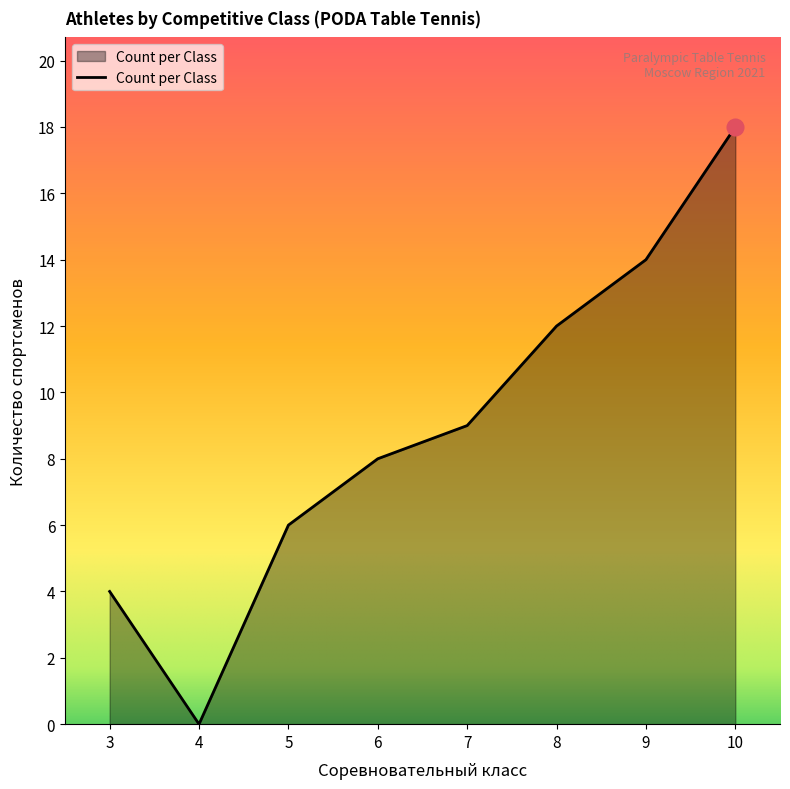

What is the average value?

9